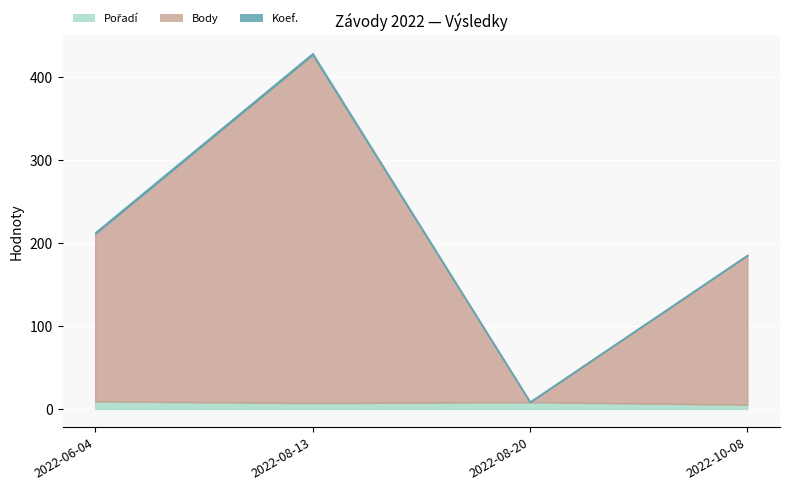

What is the approximate value of Koef. at 2022-06-04?

2